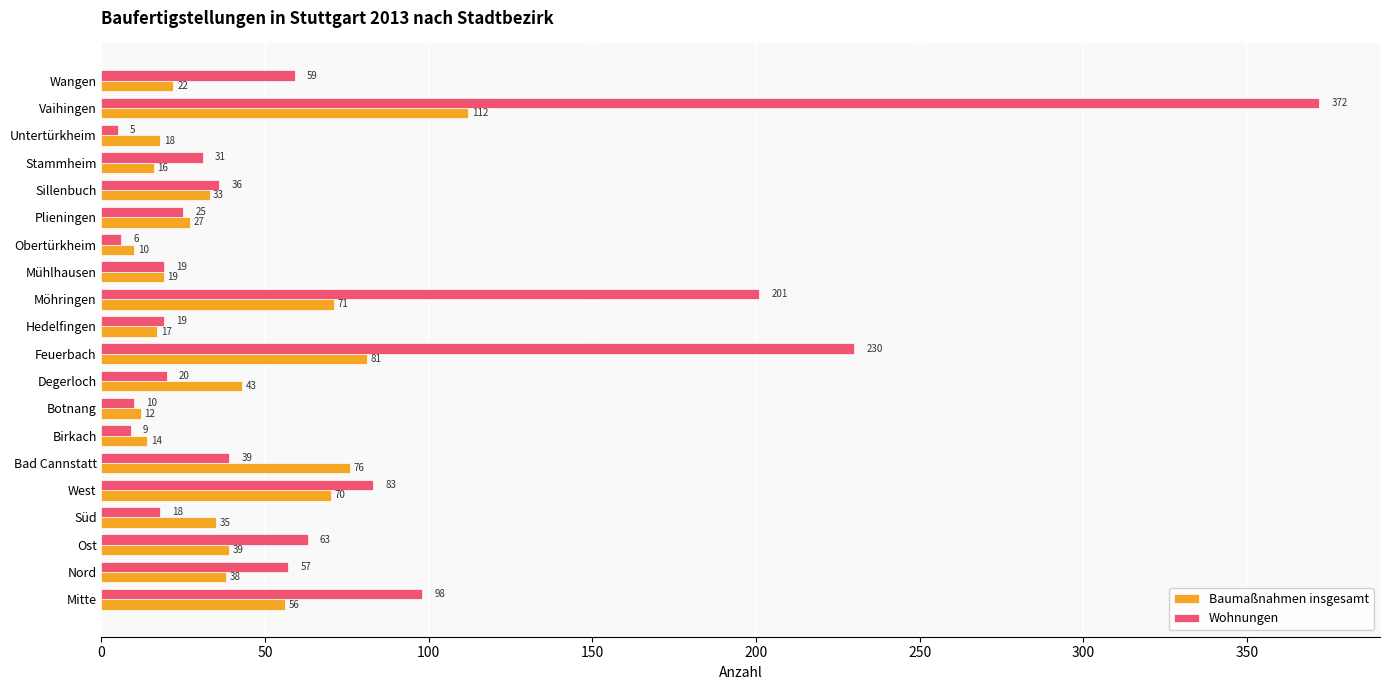

True or false: Baumaßnahmen insgesamt has a value of 102 at Möhringen.

False